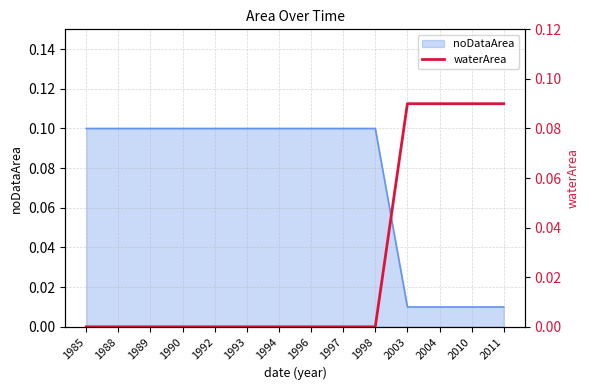

True or false: noDataArea has a value of 0.1 at 1994.

True